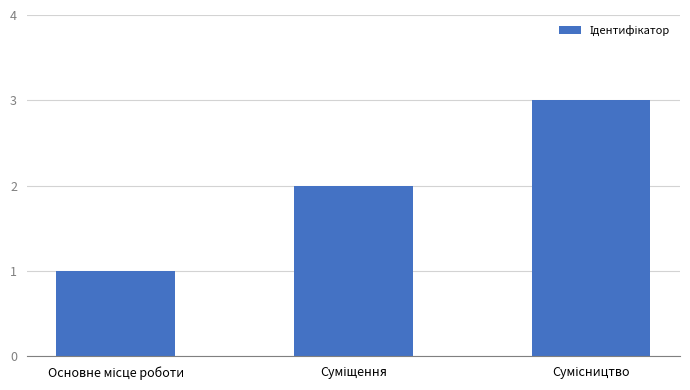

What is the sum of all values?

6